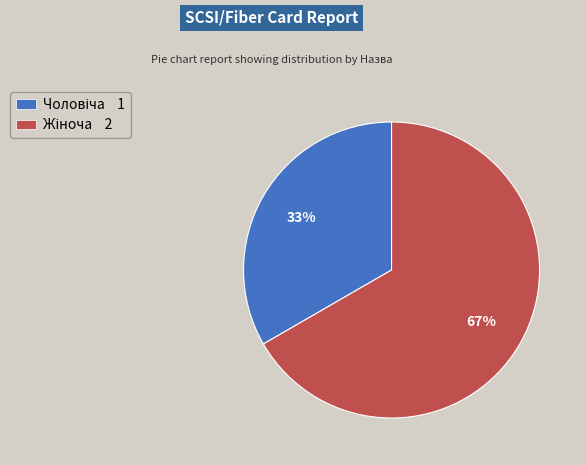

Is there any slice that represents more than half of the pie?

Yes